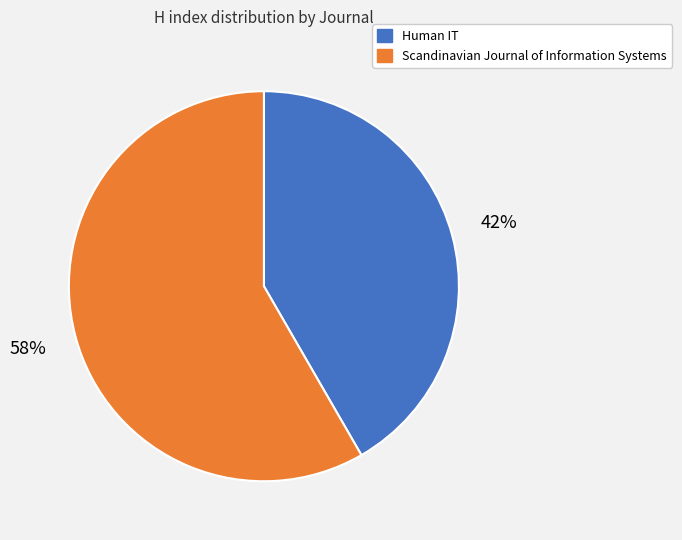

Approximately how many times larger is the value at Scandinavian Journal of Information Systems compared to Human IT?

1.4